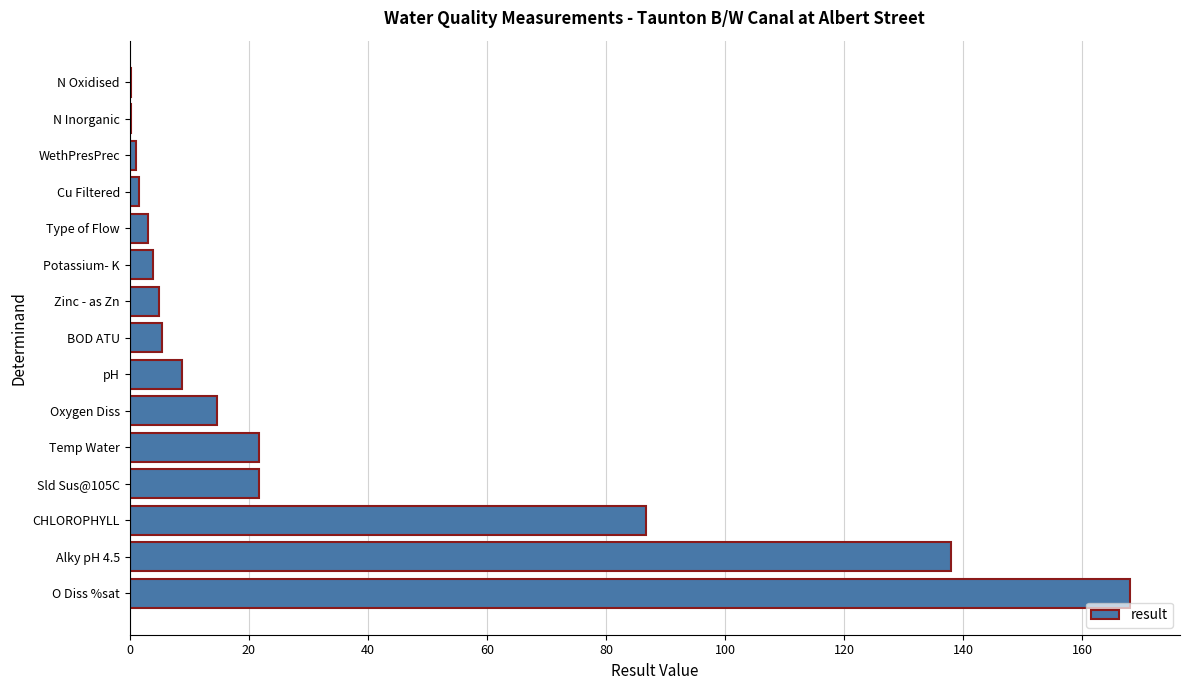

True or false: the data shows 221.1 at Alky pH 4.5.

False